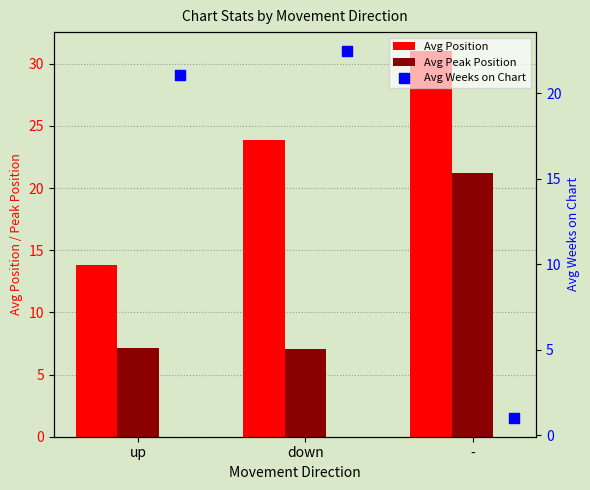

What are all the series names shown in the legend?

Avg Position, Avg Peak Position, Avg Weeks on Chart